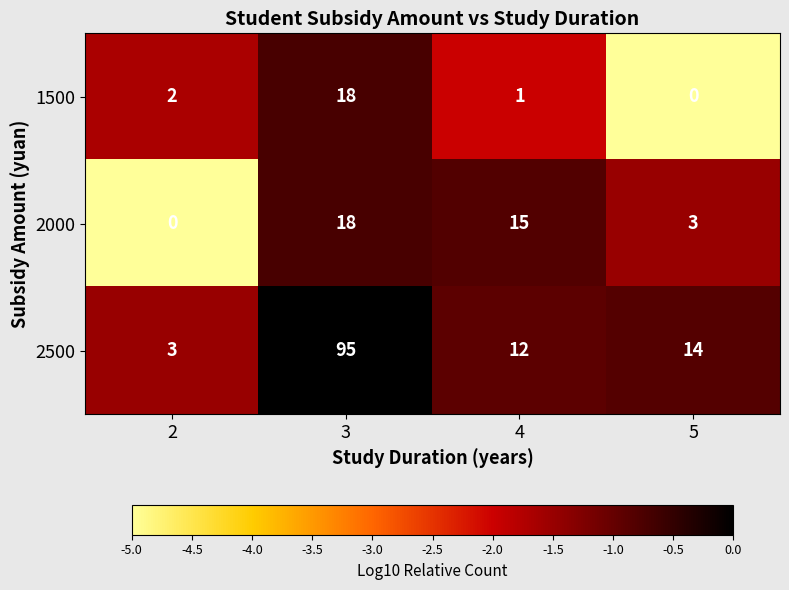

Reading left to right, extract all data points from this chart.

1500: 2=2	3=18	4=1	5=0
2000: 2=0	3=18	4=15	5=3
2500: 2=3	3=95	4=12	5=14